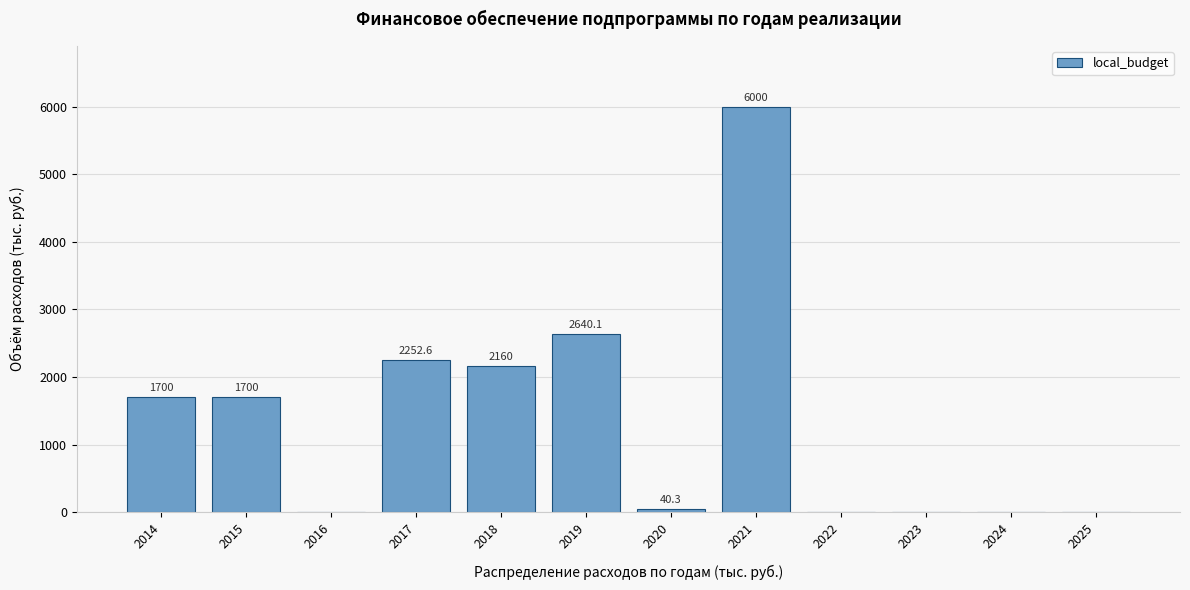

Reading right to left, list all the values displayed in this chart.

2025=0.0	2024=0.0	2023=0.0	2022=0.0	2021=6000.0	2020=40.3	2019=2640.1	2018=2160.0	2017=2252.6	2016=0.0	2015=1700.0	2014=1700.0